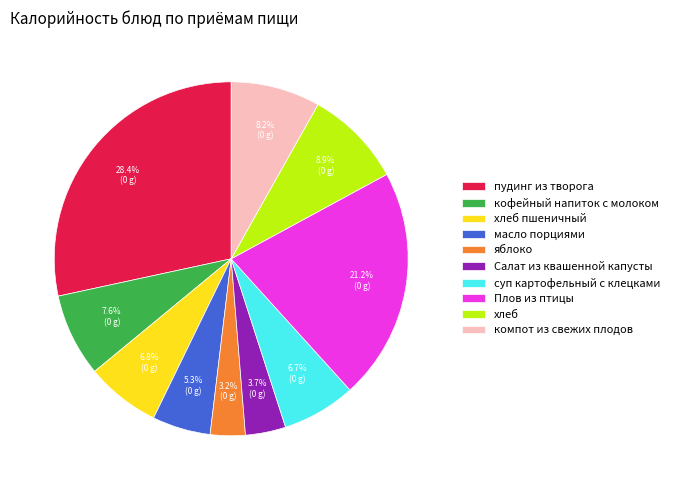

To the nearest percent, what percentage of the pie is пудинг из творога?

28%